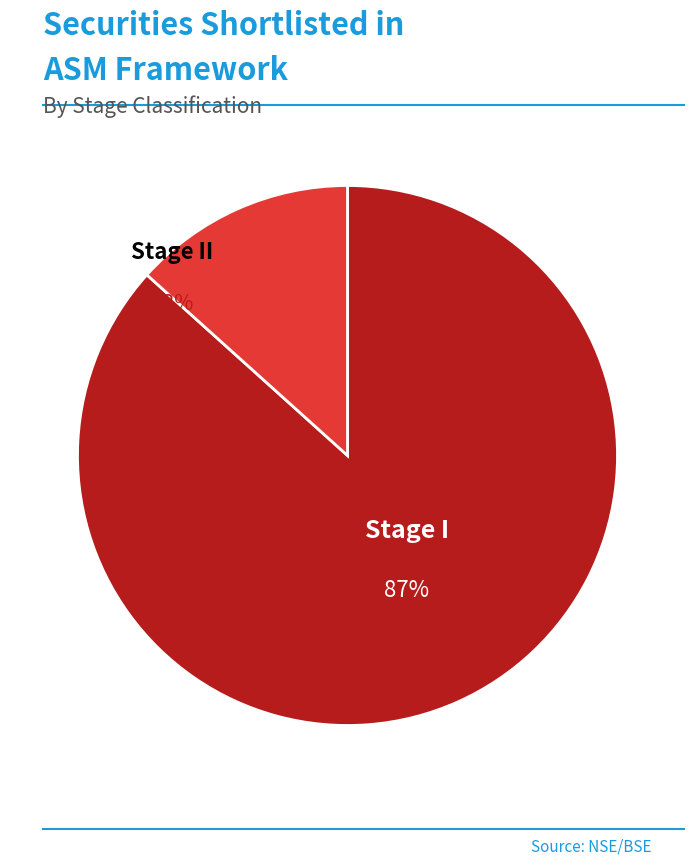

Does Stage I account for over 50% of the chart?

Yes